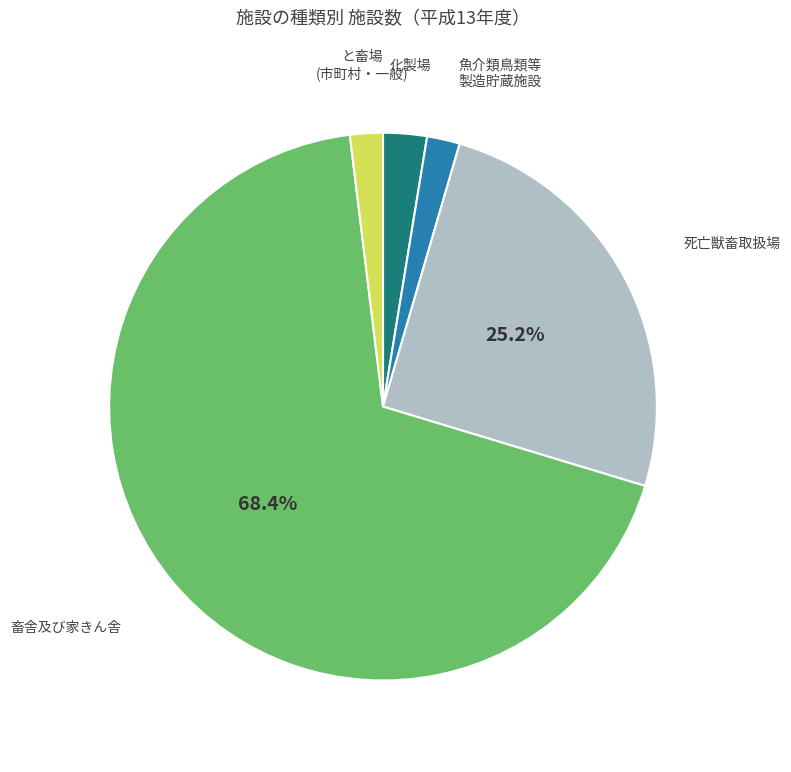

Is there any slice that represents more than half of the pie?

Yes